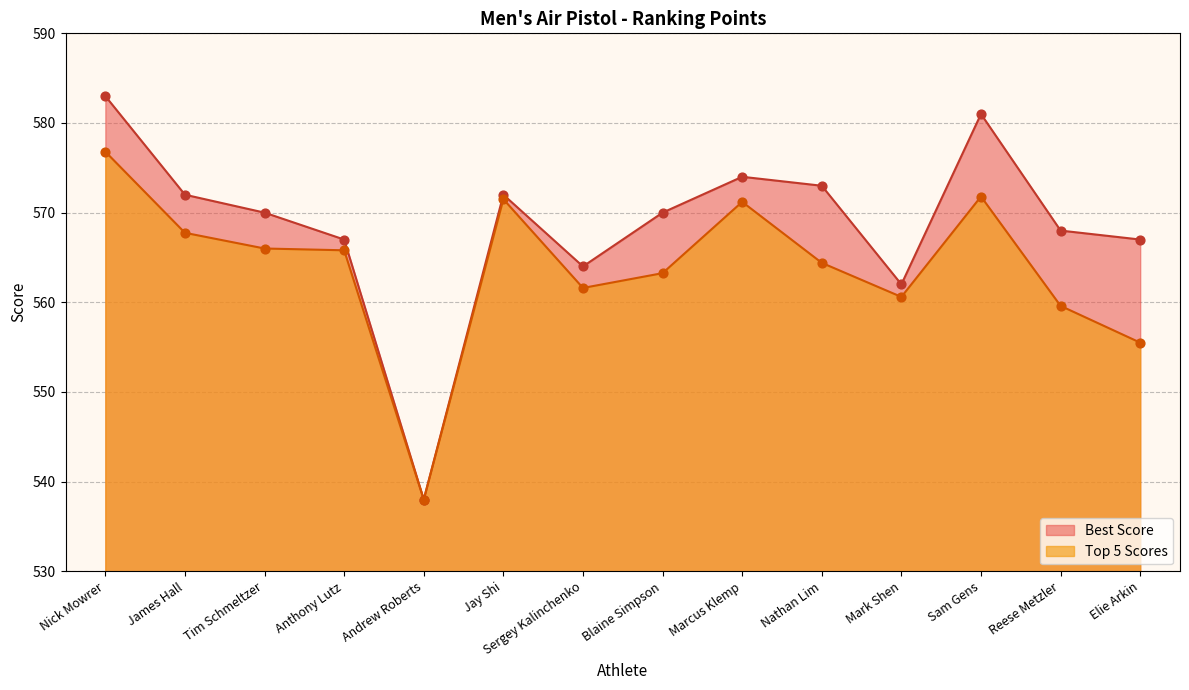

What is the total value across all series at Blaine Simpson?

1133.2